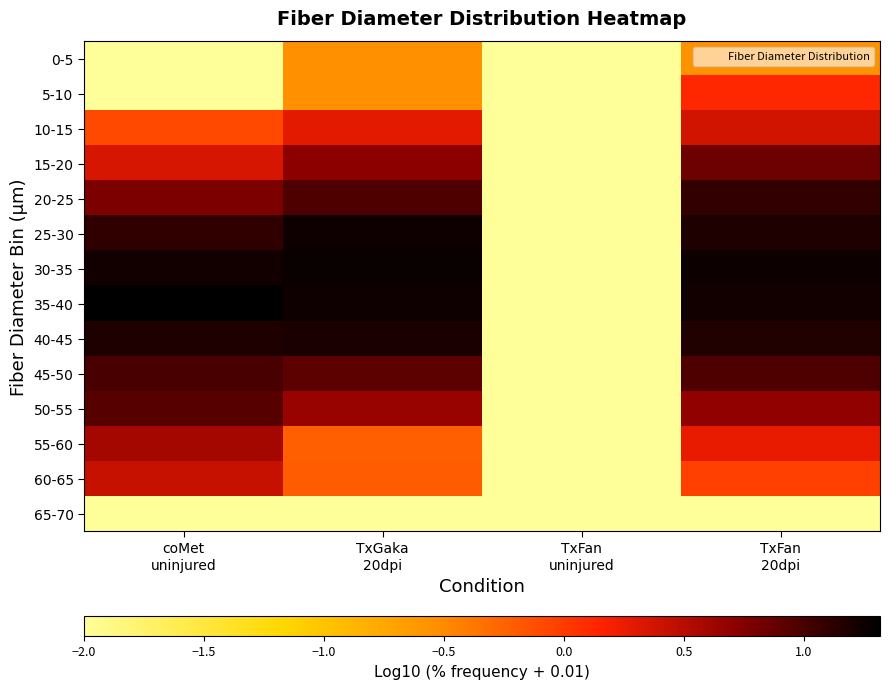

At how many categories does at least one series exceed 0?

3